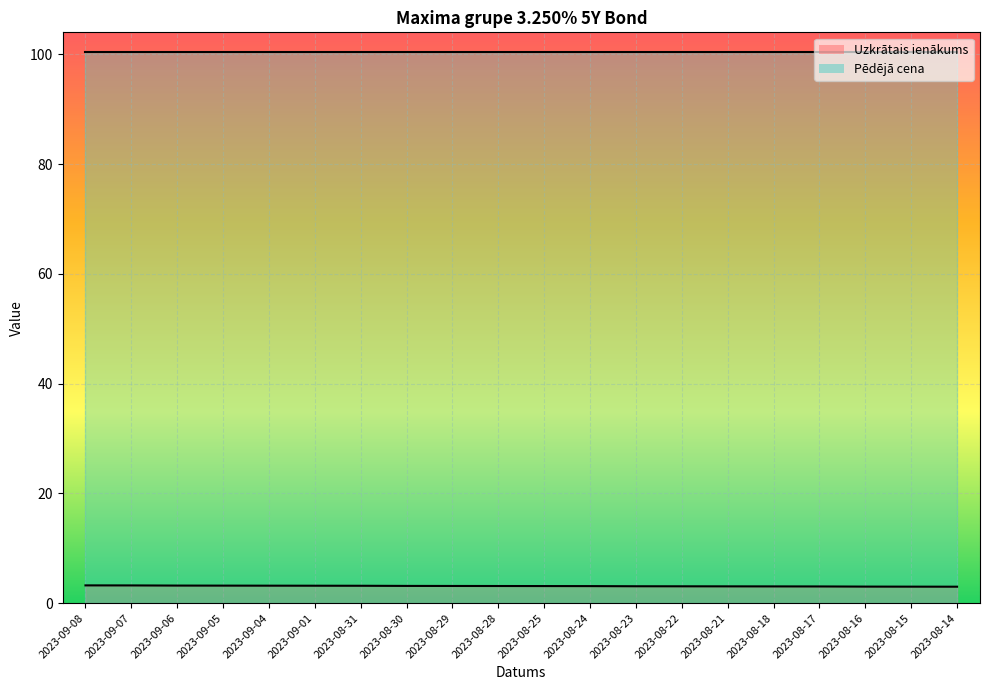

Which has a higher value, 2023-08-21 or 2023-08-15?

2023-08-21